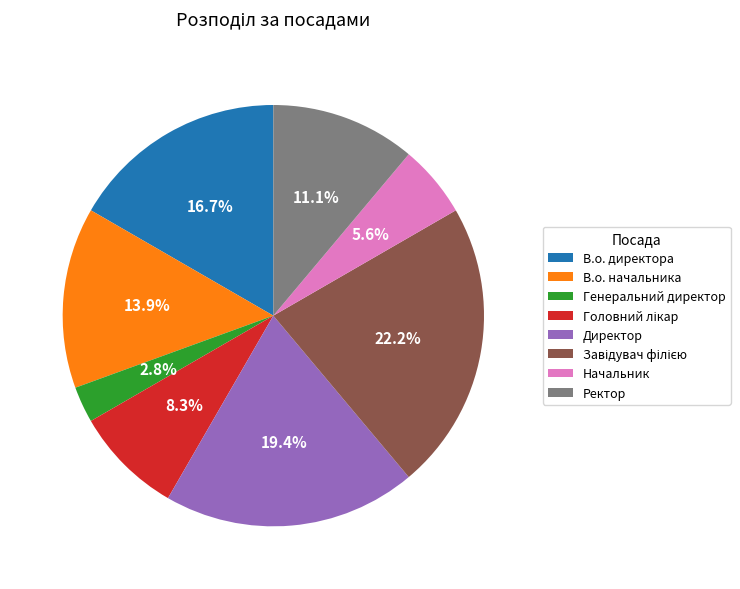

Approximately how many times larger is the value at В.о. начальника compared to В.о. директора?

0.8